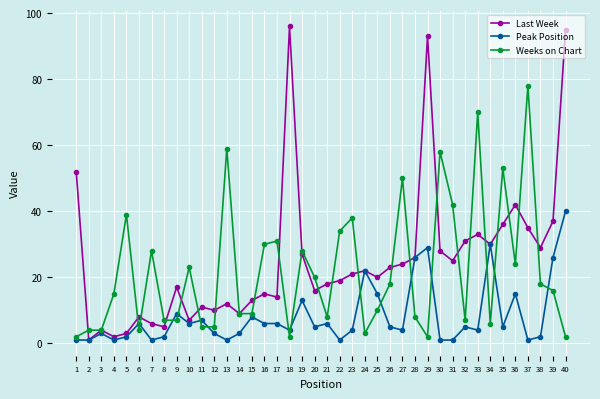

At which label is Last Week closest to 48?

1